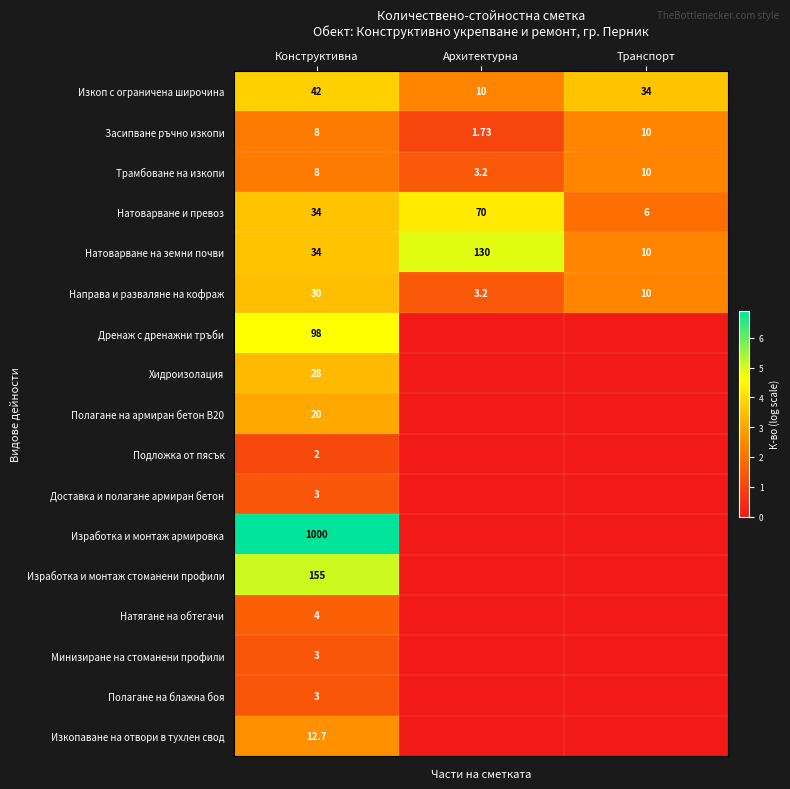

Rank the categories by Трамбоване на изкопи value from highest to lowest.

Транспорт, Конструктивна, Архитектурна